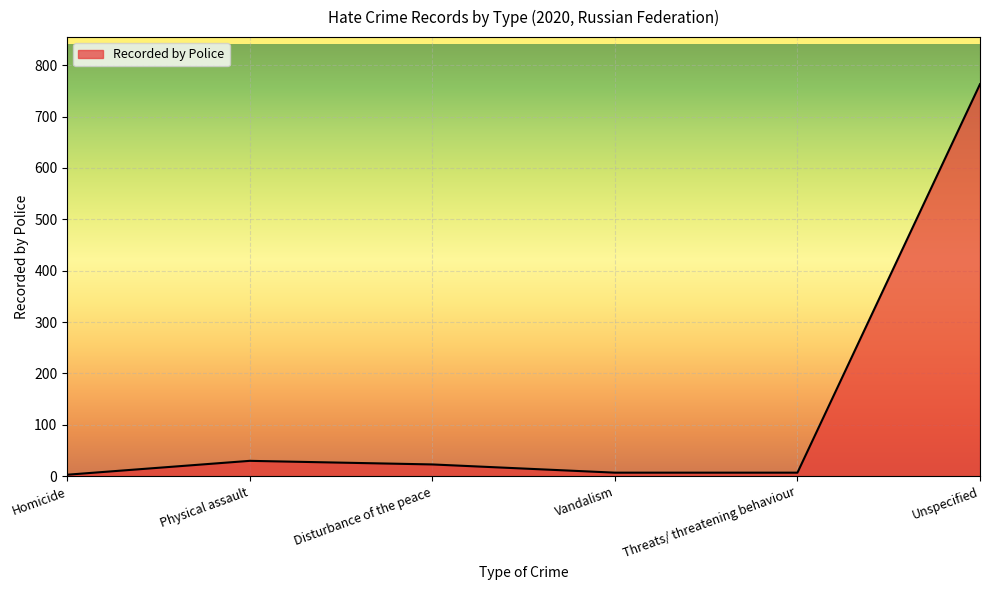

True or false: the data shows 763 at Unspecified.

True